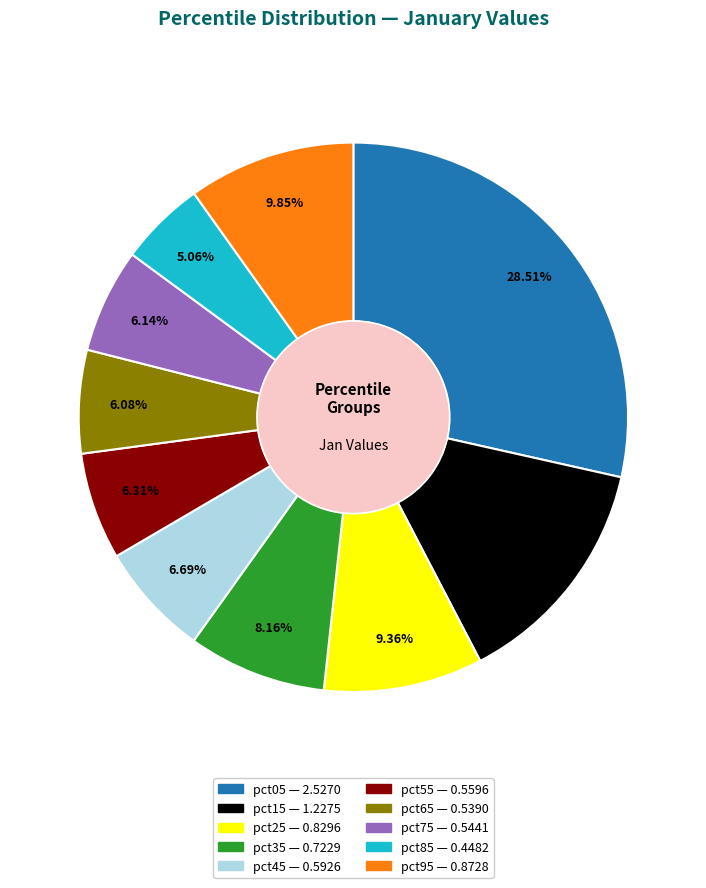

The pct45 slice represents 7% of the pie. True or false?

True